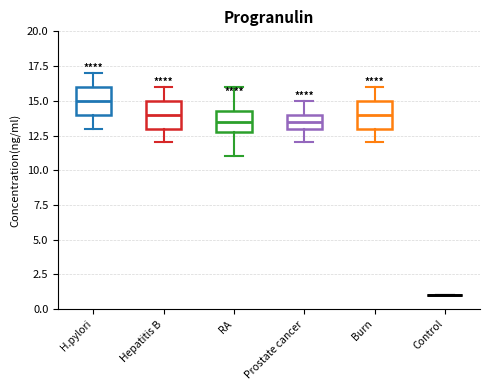

Reading left to right, read every box against the y-axis: the position of its median line, the range the box covers, and the ends of its whiskers. The values are not printed on the chart, so give them approximately, as read against the axis.

H.pylori: median 15.0, box 14.0 to 16.0, whiskers 13.0 to 17.0
Hepatitis B: median 14.0, box 13.0 to 15.0, whiskers 12.0 to 16.0
RA: median 13.5, box 13.0 to 14.5, whiskers 11.0 to 16.0
Prostate cancer: median 13.5, box 13.0 to 14.0, whiskers 12.0 to 15.0
Burn: median 14.0, box 13.0 to 15.0, whiskers 12.0 to 16.0
Control: box collapsed to a line at 1.0, whiskers 1.0 to 1.0